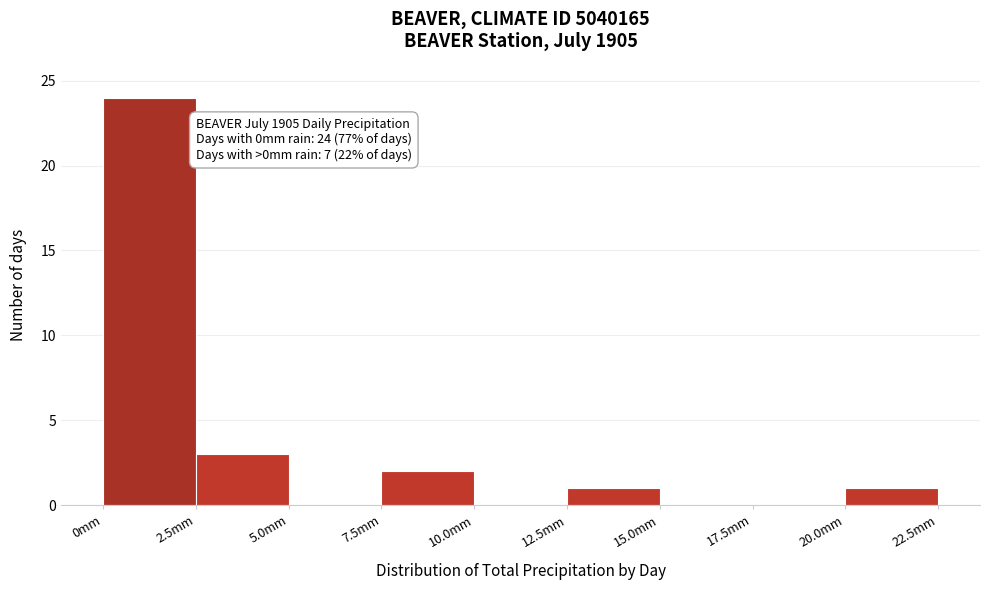

Which range on the x-axis has the tallest bar?

0.0 to 2.5